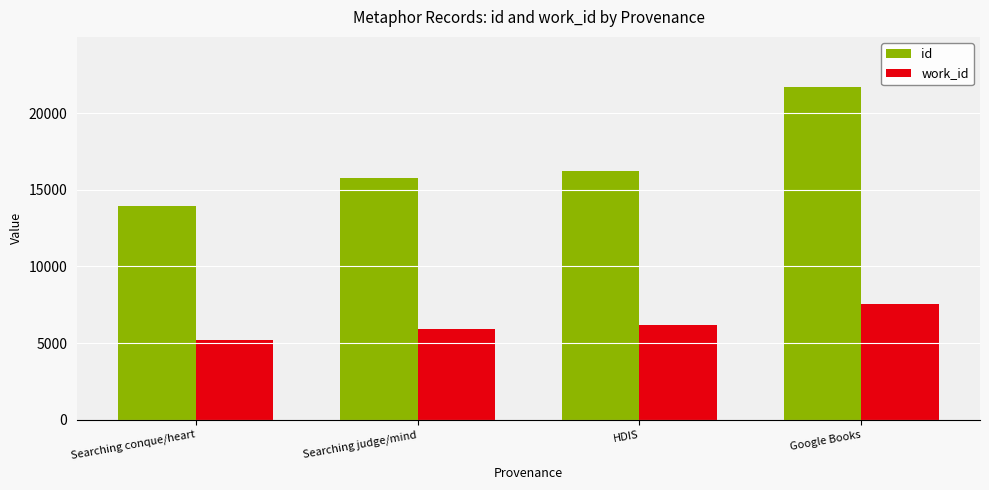

What is the difference between the maximum and minimum values in the work_id series?

2355